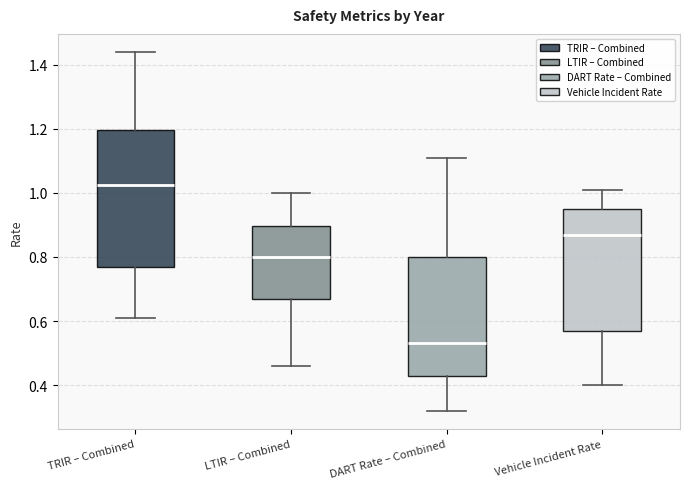

Reading left to right, transcribe this box plot: for each box, give where its median line is, the range the box spans, and where its two whiskers end, as read against the y-axis. The values are not printed on the chart, so give them approximately, as read against the axis.

TRIR – Combined: median 1.02, box 0.78 to 1.20, whiskers 0.62 to 1.44
LTIR – Combined: median 0.80, box 0.68 to 0.90, whiskers 0.46 to 1.00
DART Rate – Combined: median 0.54, box 0.44 to 0.80, whiskers 0.32 to 1.12
Vehicle Incident Rate: median 0.88, box 0.58 to 0.96, whiskers 0.40 to 1.02